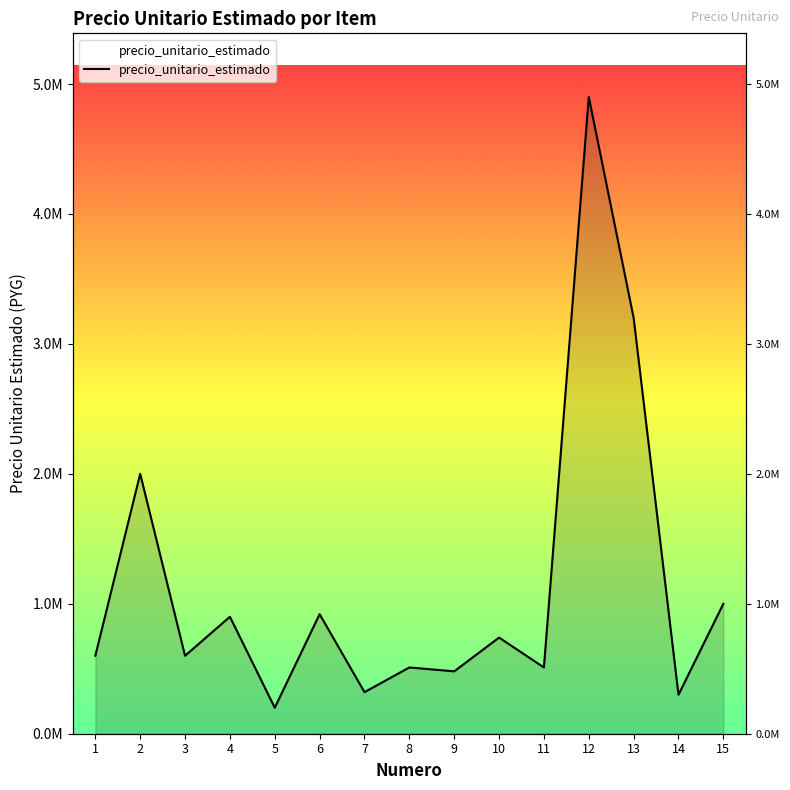

Does the chart have visible grid lines?

No